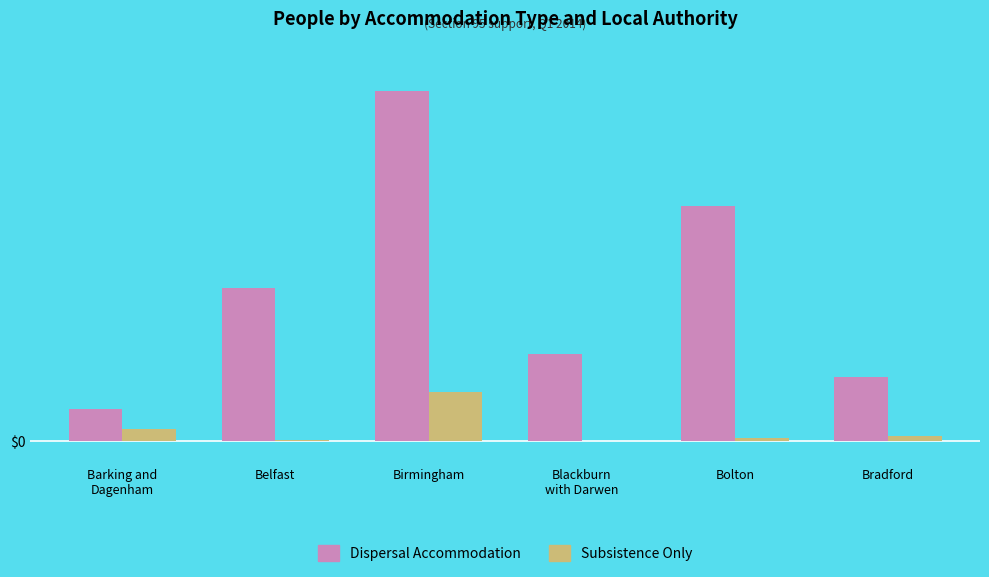

What are all the series names shown in the legend?

Dispersal Accommodation, Subsistence Only